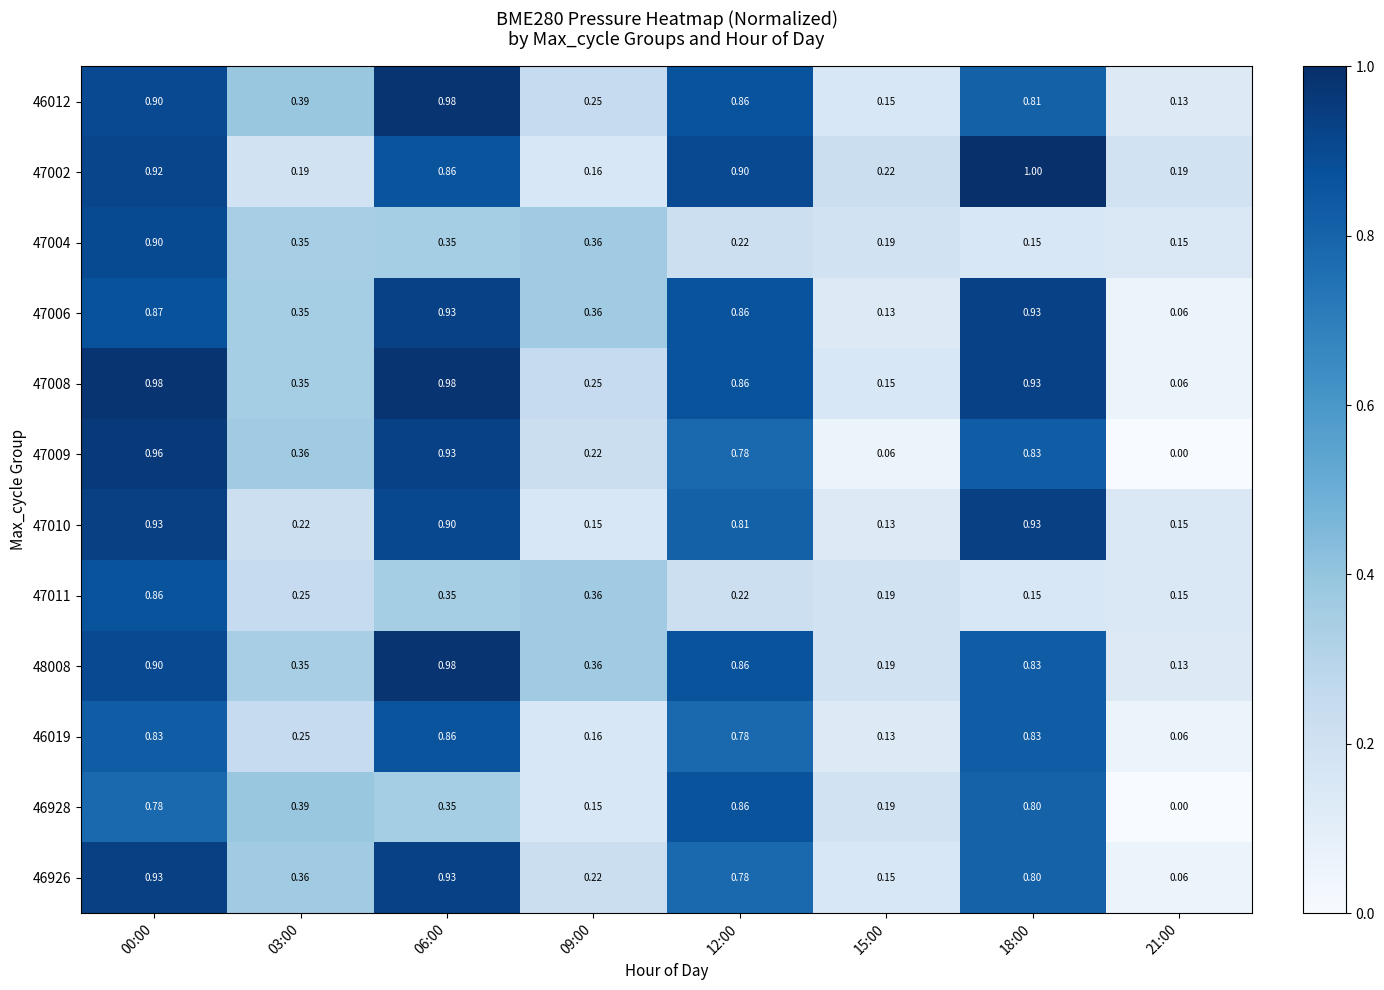

How many series are shown in this chart?

12